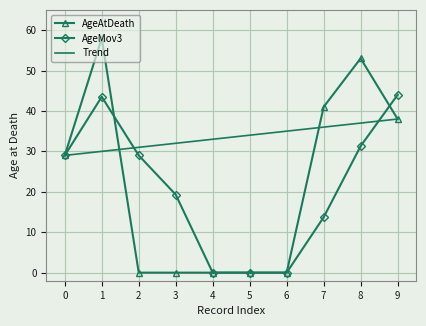

True or false: AgeAtDeath has more than 0 interior local peaks.

True